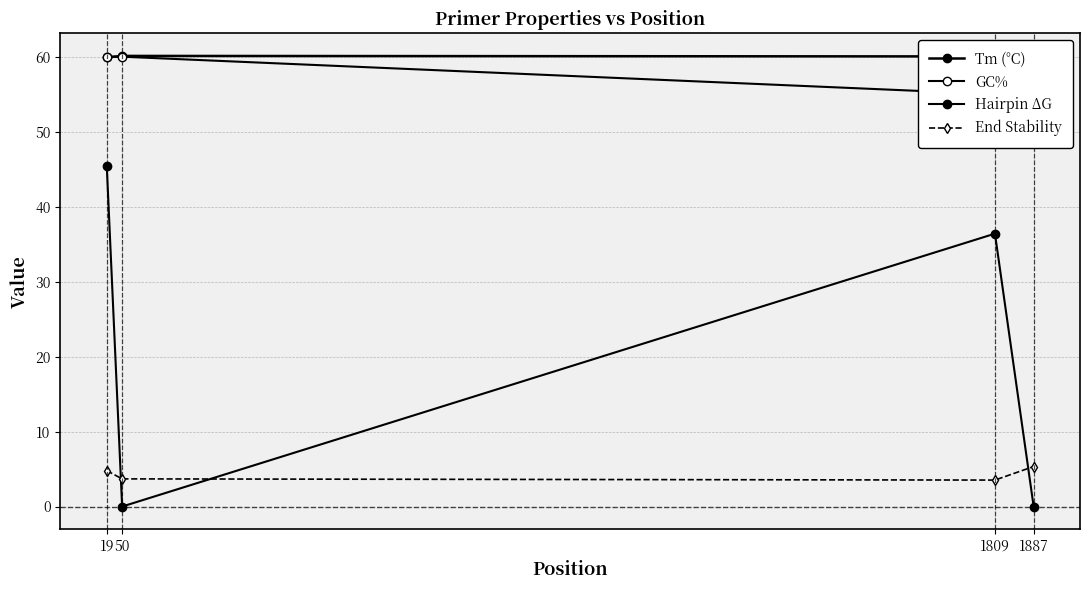

Where is GC% nearest to the value 57?

1809